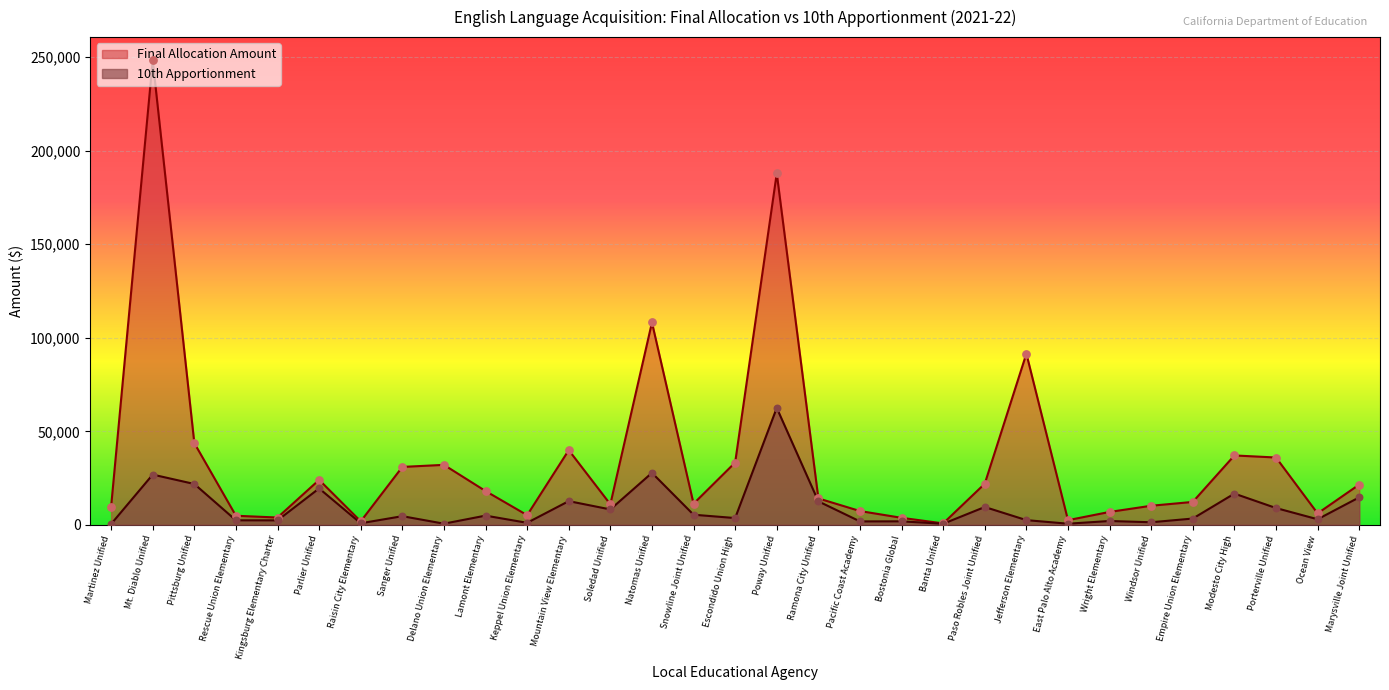

Which series contains the highest Y value?

Final Allocation Amount